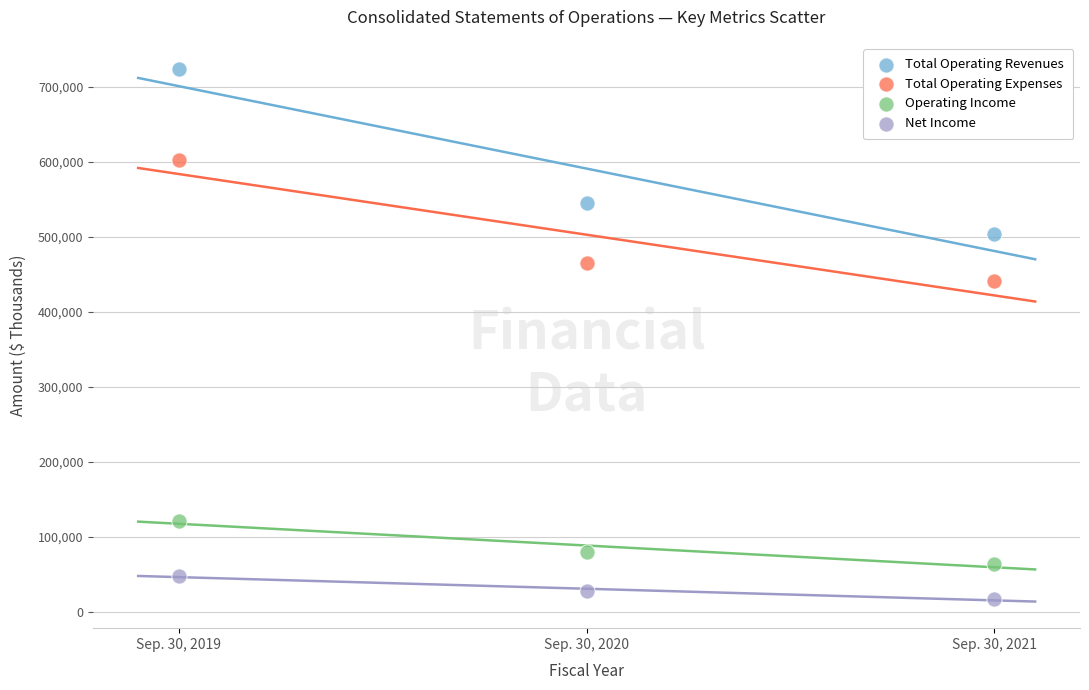

What are all the series names shown in the legend?

Total Operating Revenues, Total Operating Expenses, Operating Income, Net Income